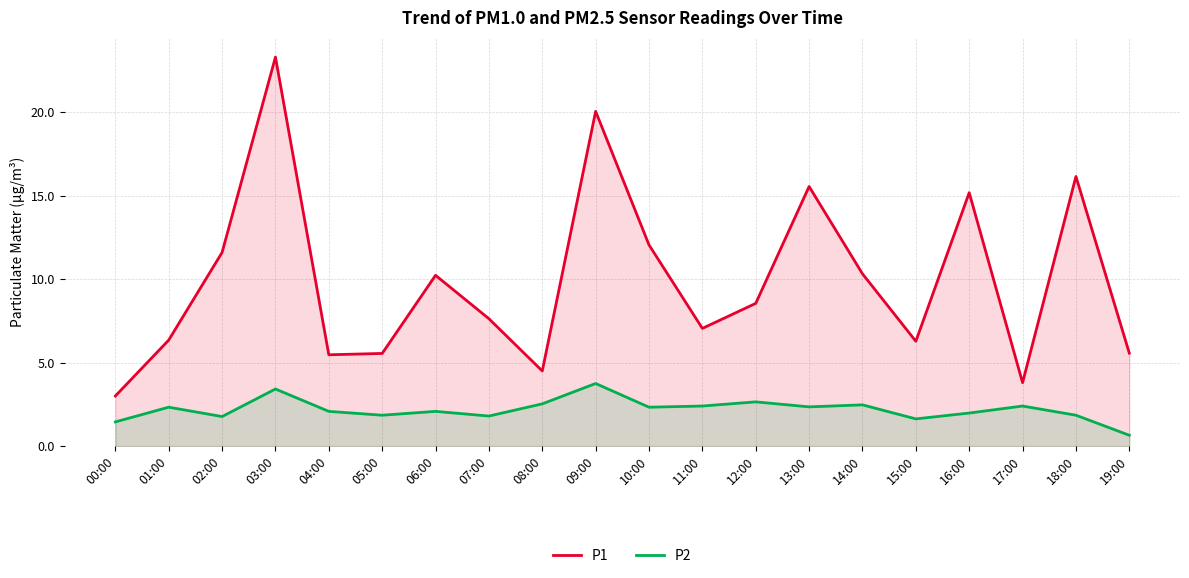

Is it true that P1 equals 13.4 at 12:00?

False